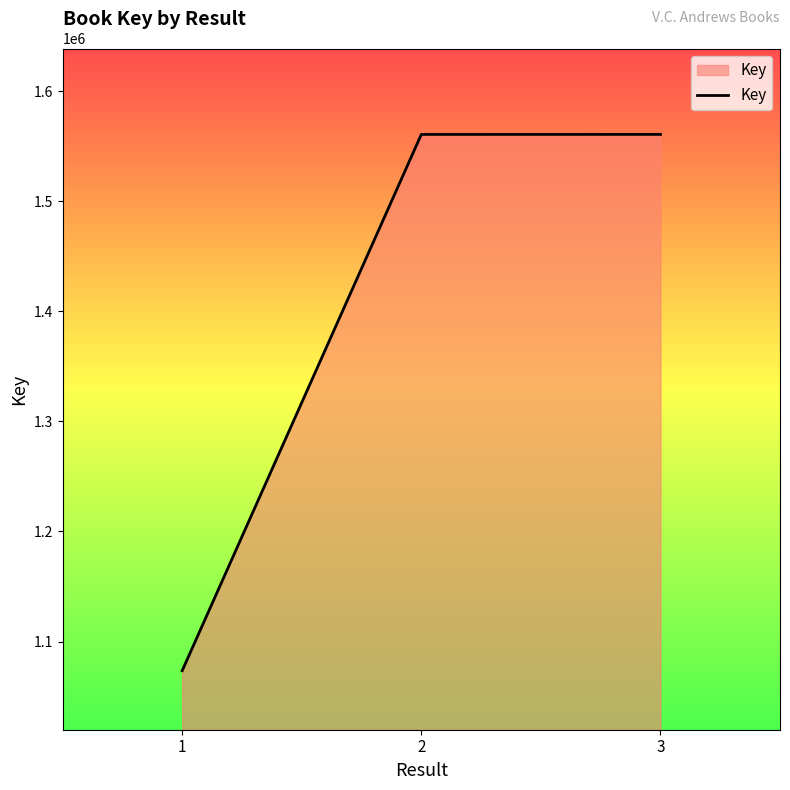

What value does the data have at 2, to the nearest 50?

1560700